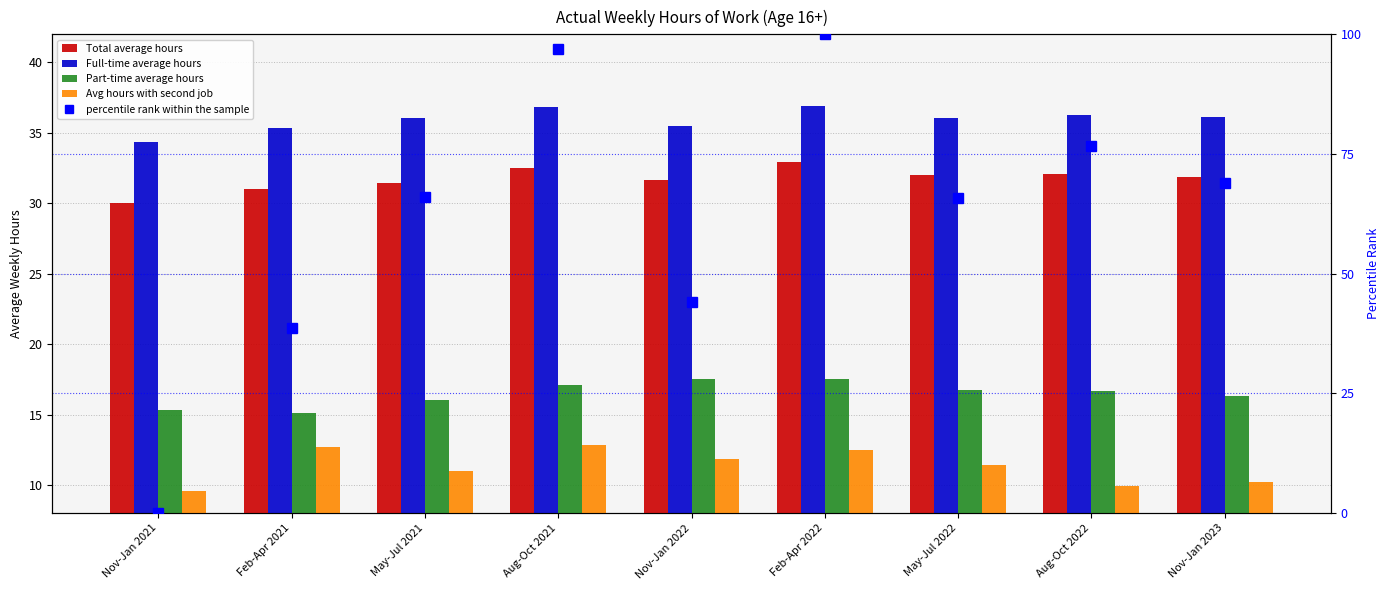

Which has a higher value, Nov-Jan 2021 or May-Jul 2021?

May-Jul 2021